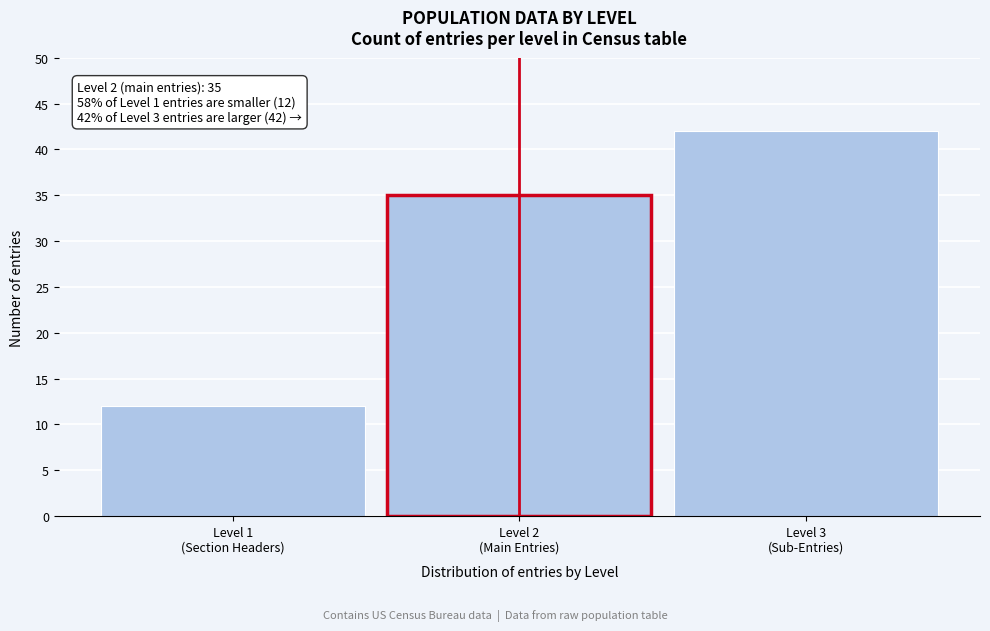

Reading left to right, list all the values displayed in this chart.

12	35	42